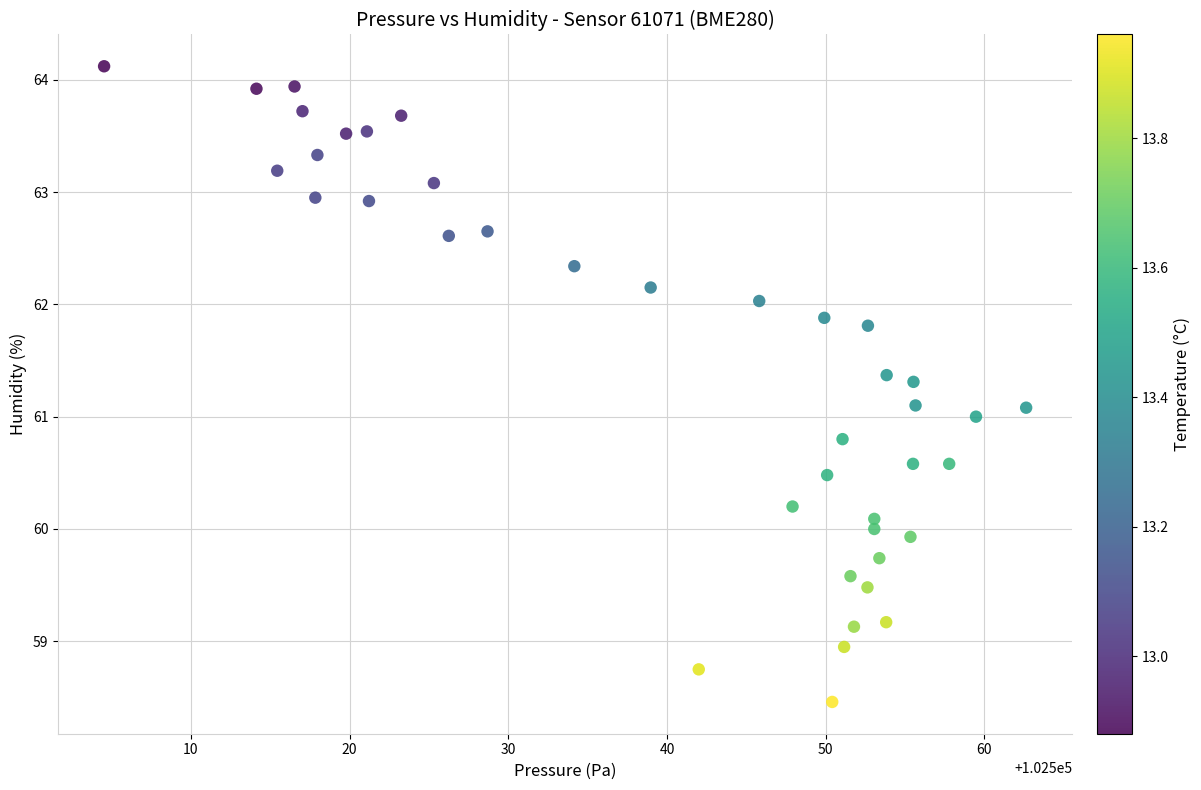

What is the range of X values (max minus min)?

58.1